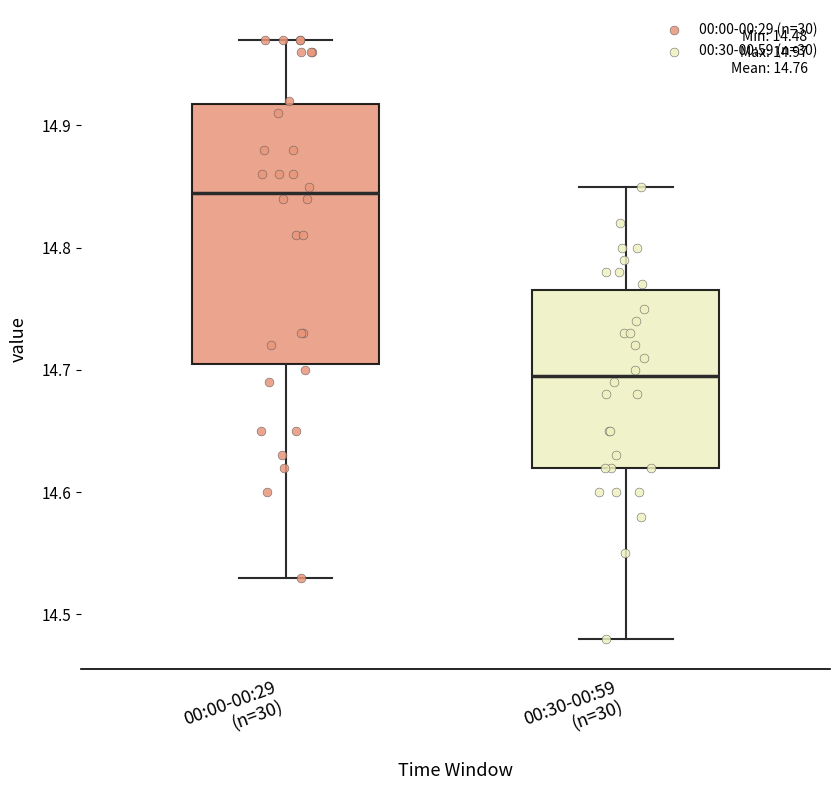

Which box is the tallest, from its lower edge to its upper edge?

00:00-00:29 (n=30)